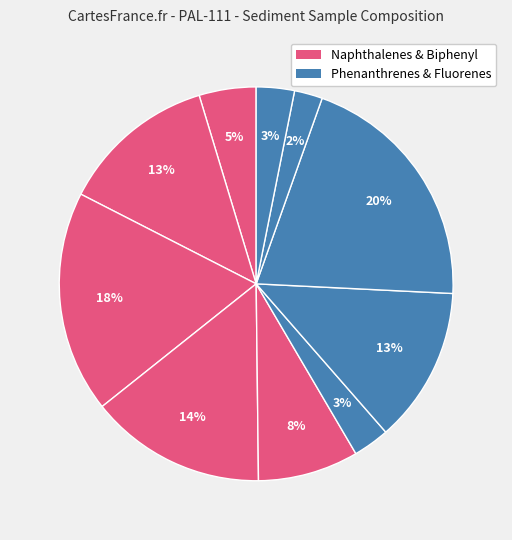

Count the number of slices in the pie.

10